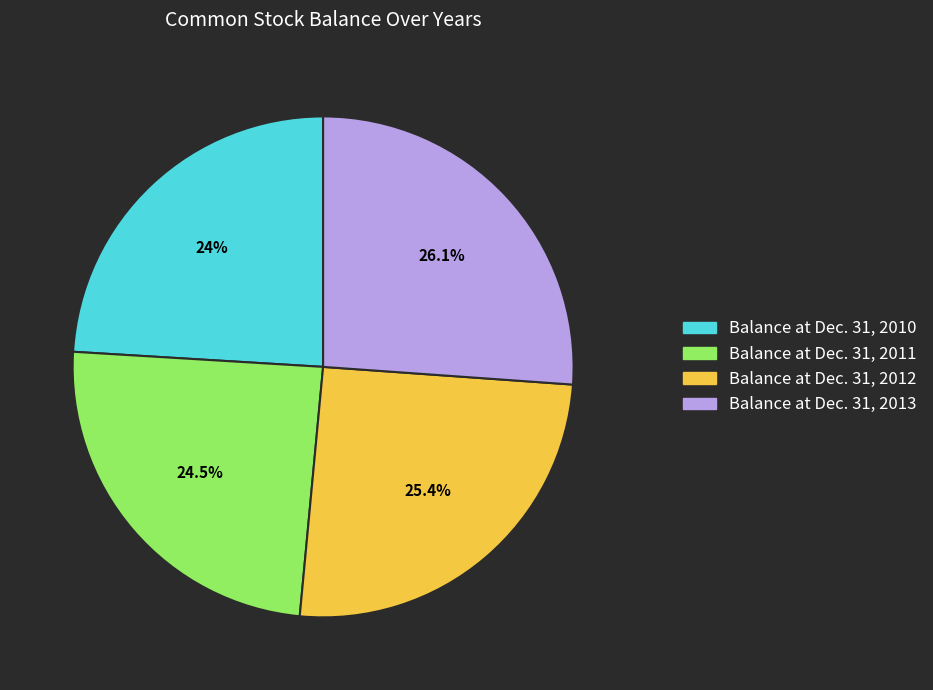

Which has a higher value, Balance at Dec. 31, 2011 or Balance at Dec. 31, 2013?

Balance at Dec. 31, 2013